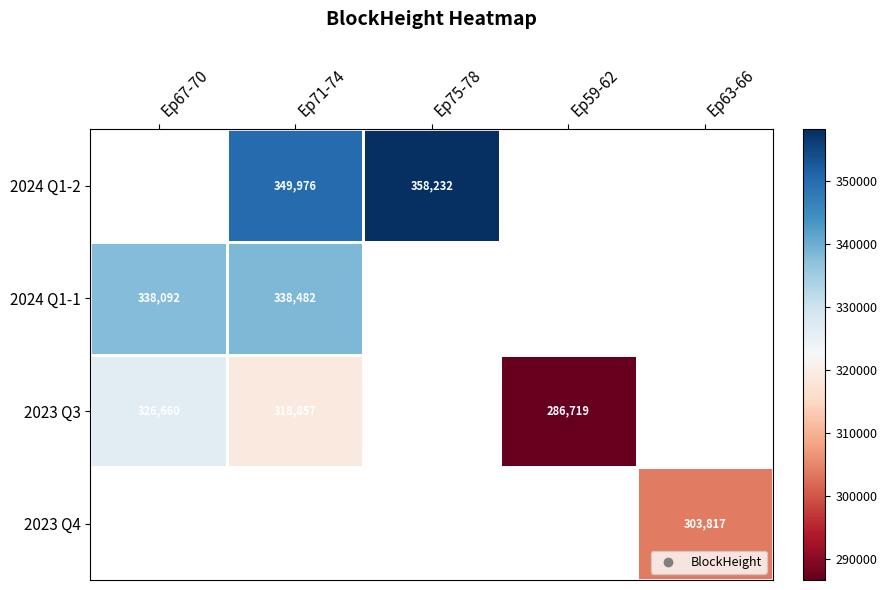

The 2023 Q3 series shows 286719.0 at Ep59-62. True or false?

True